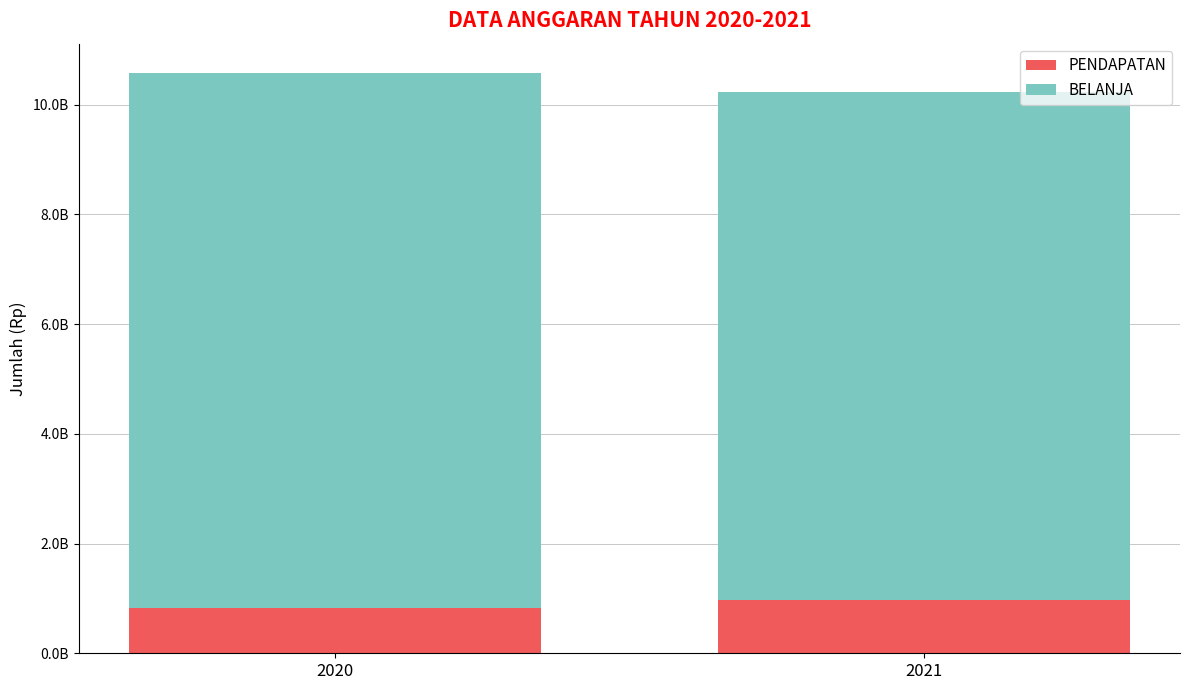

What are all the series names shown in the legend?

PENDAPATAN, BELANJA